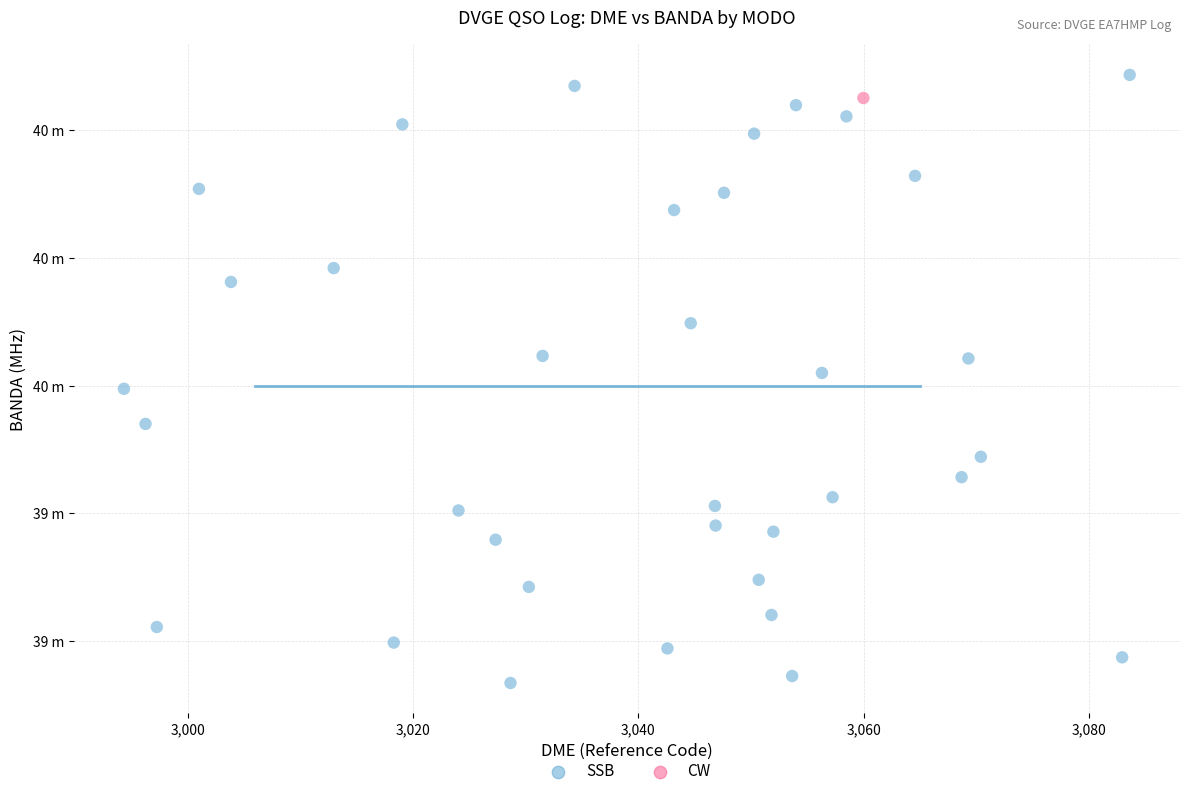

What are all the series names shown in the legend?

SSB, CW